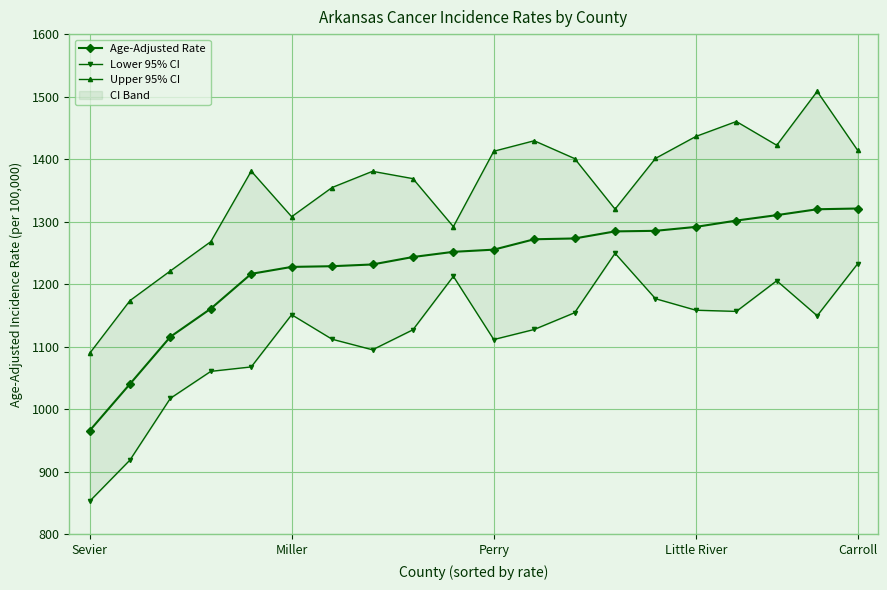

Rank the series by their average value, from lowest to highest.

Lower 95% CI, Age-Adjusted Rate, Upper 95% CI